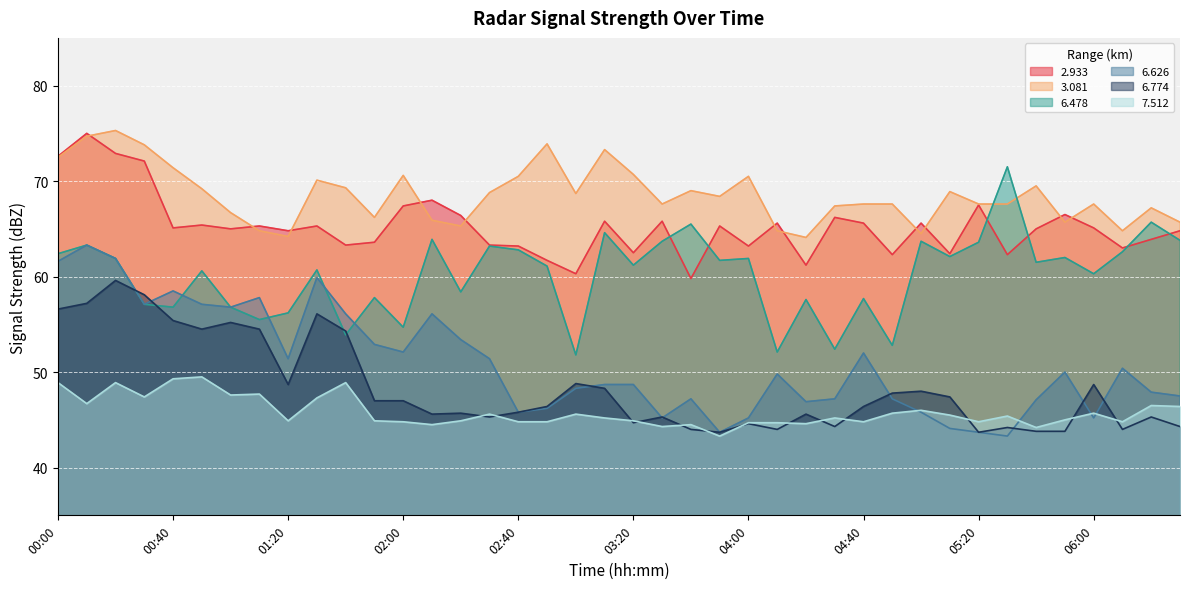

What is the spread (max minus min) of values at 05:10?

24.8